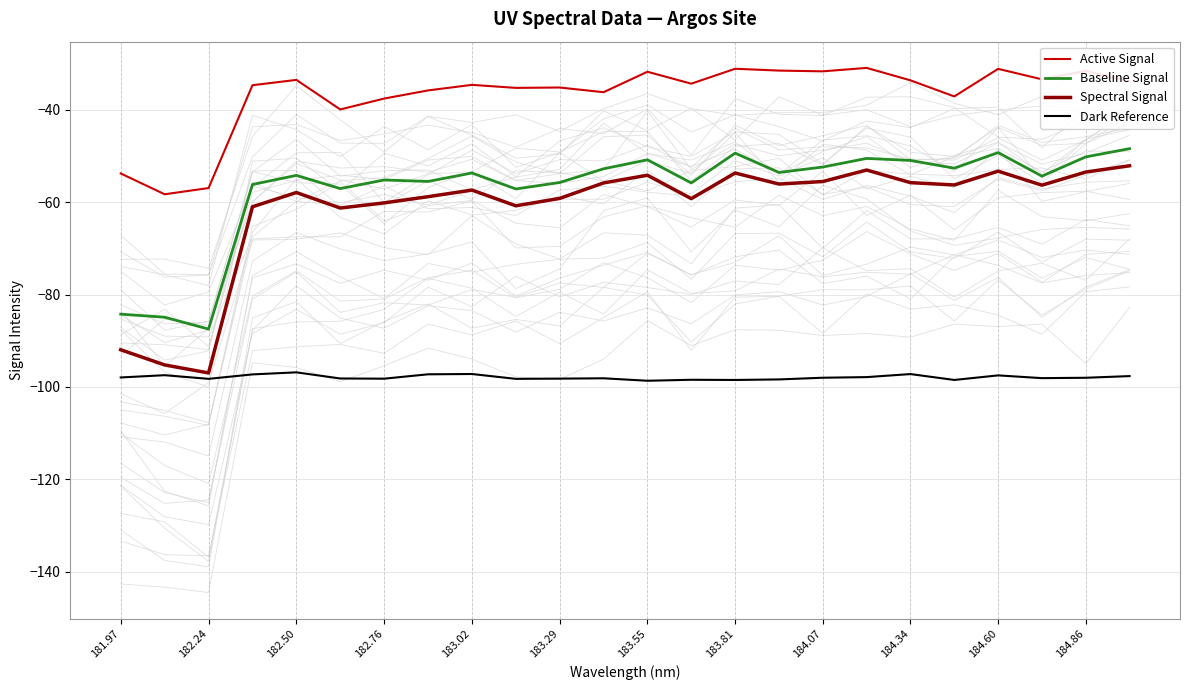

The Active Signal series shows -53.6 at 183.81. True or false?

False